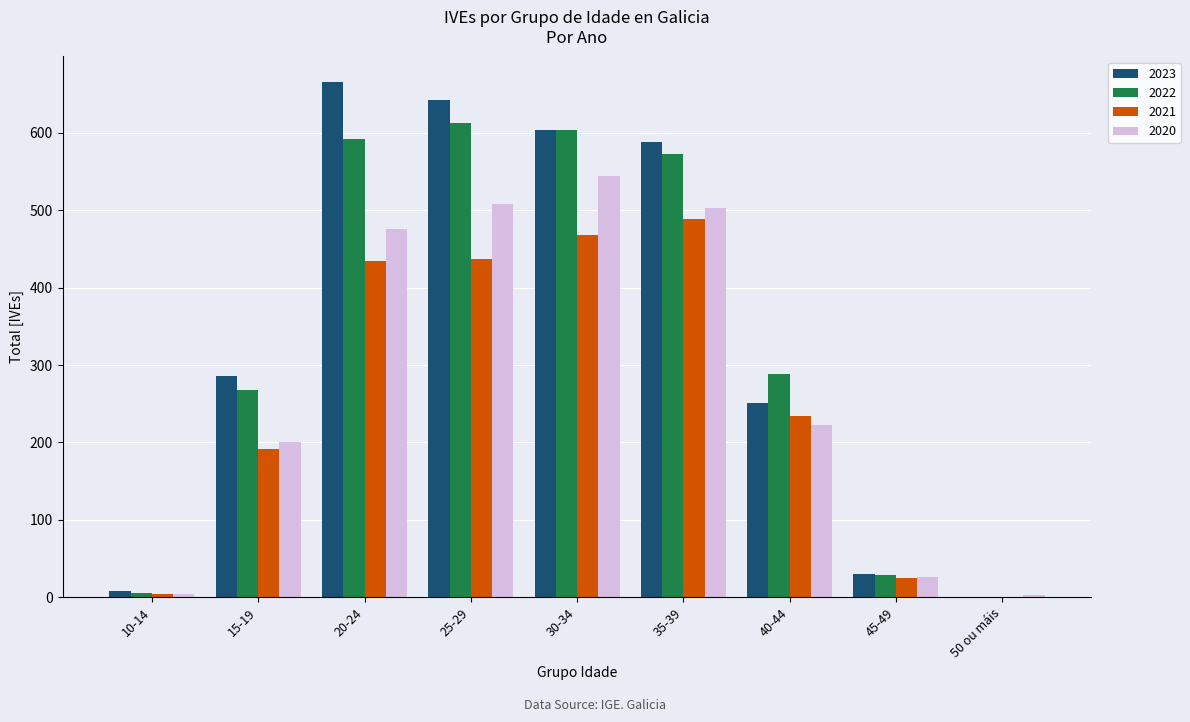

What are all the series names shown in the legend?

2023, 2022, 2021, 2020